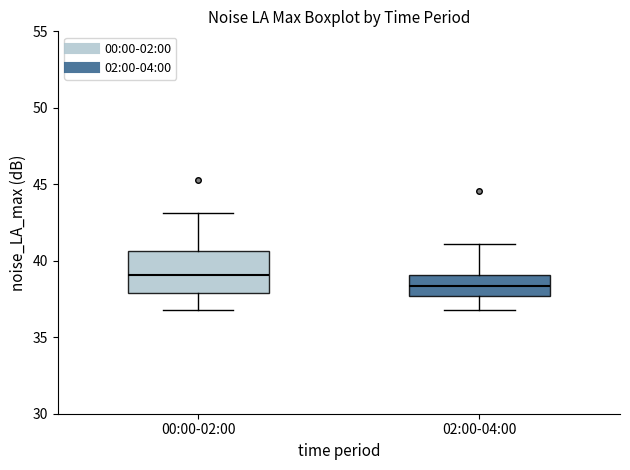

Where does the median line of the box for 02:00-04:00 sit on the y-axis? The values are not printed on the chart, so give them approximately, as read against the axis.

38.5